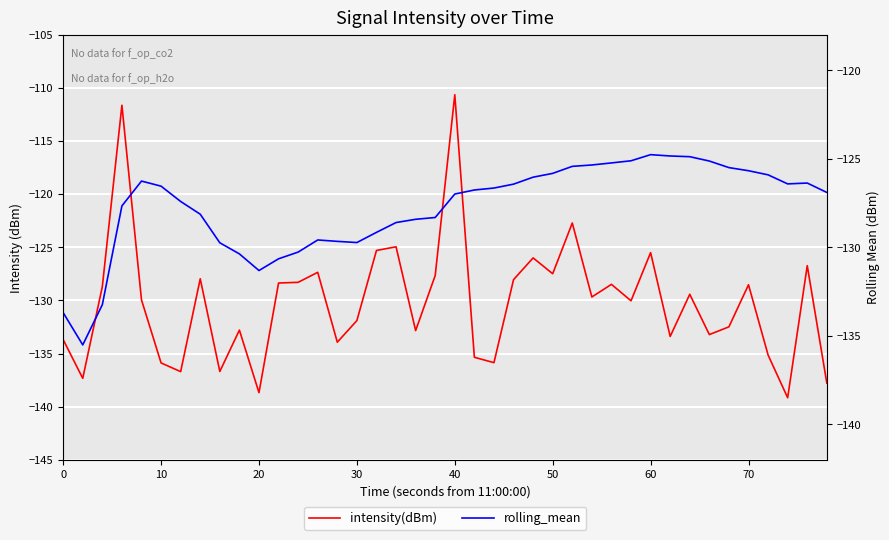

Reading left to right, extract all data points from this chart.

intensity(dBm): -133.7	-137.3	-128.7	-111.6	-129.9	-135.9	-136.7	-128.0	-136.7	-132.8	-138.7	-128.4	-128.3	-127.4	-133.9	-131.9	-125.3	-125.0	-132.8	-127.7	-110.6	-135.4	-135.9	-128.0	-126.0	-127.5	-122.7	-129.7	-128.5	-130.0	-125.5	-133.4	-129.4	-133.2	-132.5	-128.5	-135.1	-139.2	-126.7	-137.8
rolling_mean: -133.7	-135.5	-133.2	-127.7	-126.3	-126.5	-127.4	-128.1	-129.7	-130.4	-131.3	-130.6	-130.3	-129.6	-129.7	-129.7	-129.2	-128.6	-128.4	-128.3	-127.0	-126.8	-126.7	-126.4	-126.0	-125.8	-125.4	-125.3	-125.2	-125.1	-124.8	-124.8	-124.9	-125.1	-125.5	-125.7	-125.9	-126.4	-126.4	-126.9